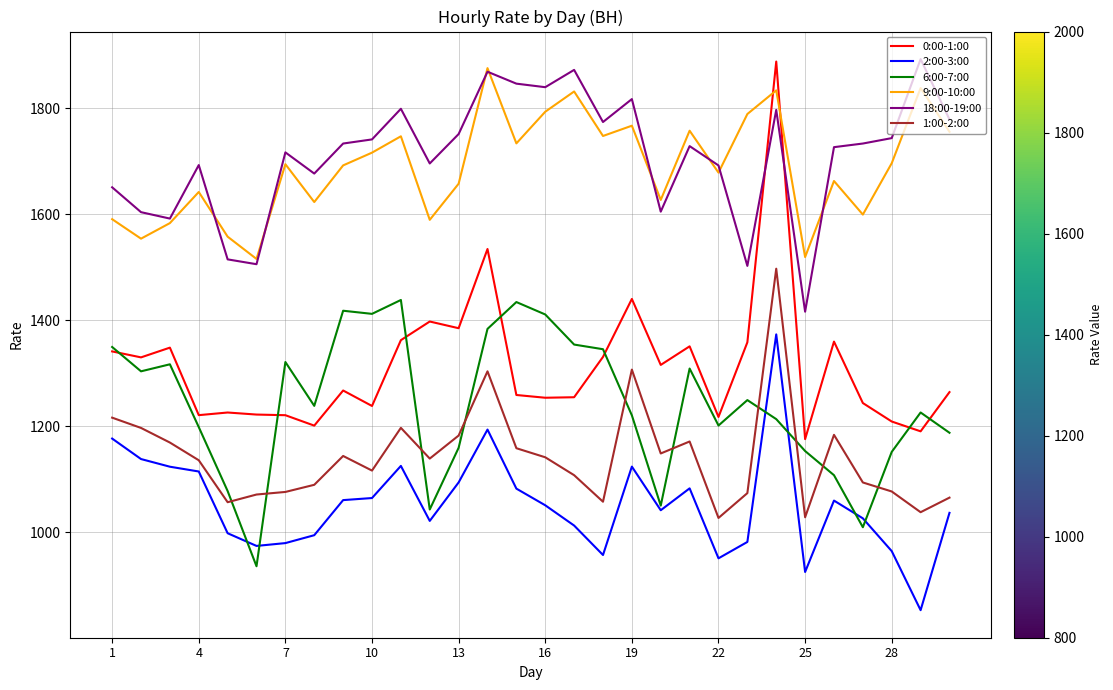

What is the highest value of the 6:00-7:00 series?

1438.2